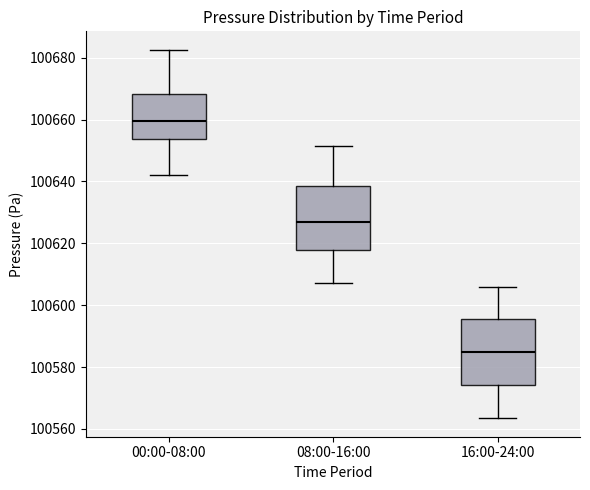

Reading left to right, read every box against the y-axis: the position of its median line, the range the box covers, and the ends of its whiskers. The values are not printed on the chart, so give them approximately, as read against the axis.

00:00-08:00: median 100660, box 100654 to 100668, whiskers 100642 to 100682
08:00-16:00: median 100626, box 100618 to 100638, whiskers 100608 to 100652
16:00-24:00: median 100584, box 100574 to 100596, whiskers 100564 to 100606